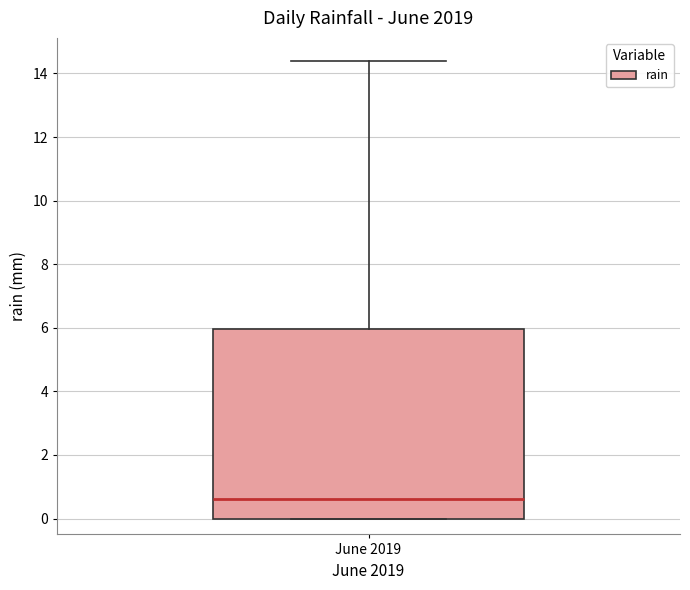

Transcribe this box plot: give where the median line is, the range the box spans, and where the two whiskers end, as read against the y-axis. The values are not printed on the chart, so give them approximately, as read against the axis.

median 0.6, box 0.0 to 6.0, whiskers 0.0 to 14.4